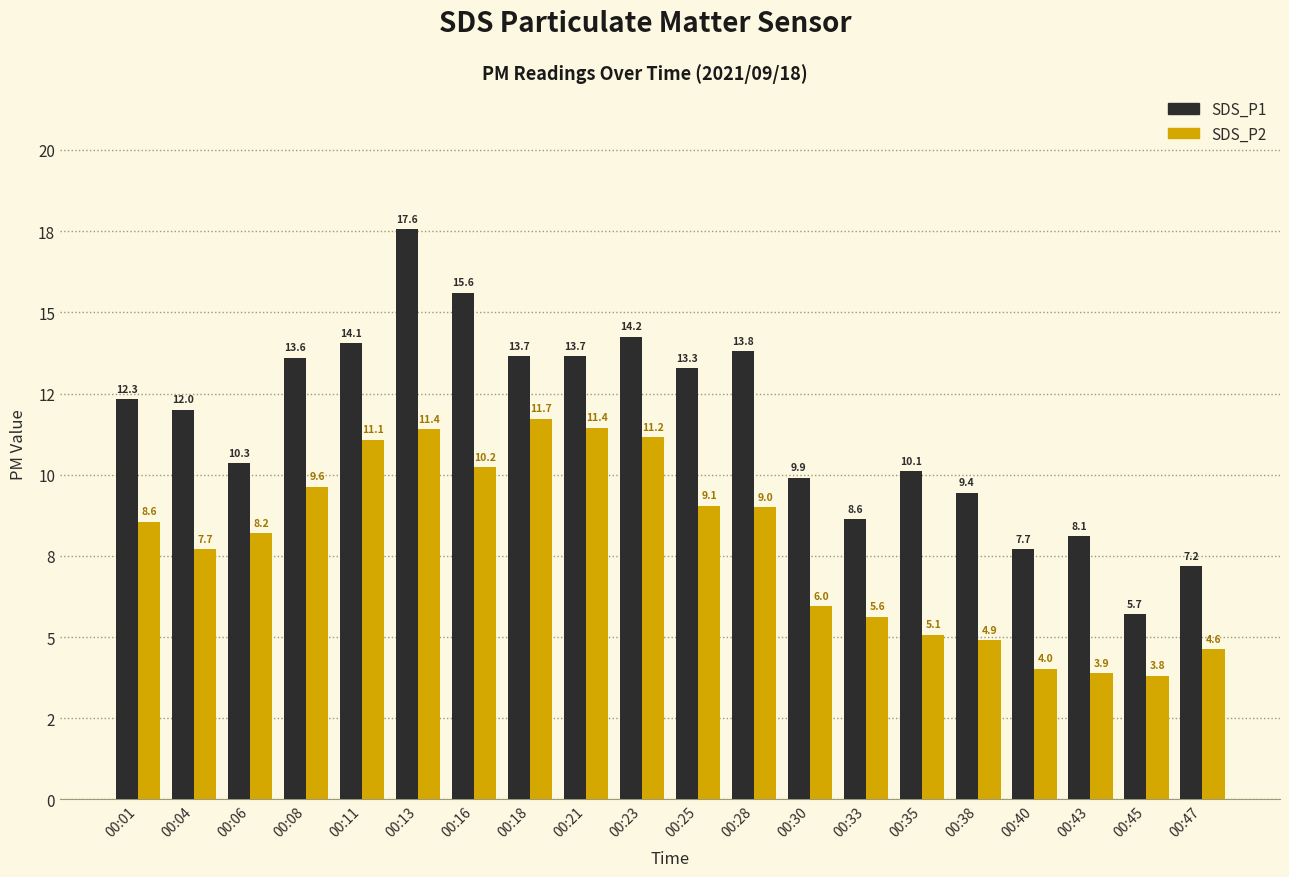

List the series in order of their overall mean, highest first.

SDS_P1, SDS_P2